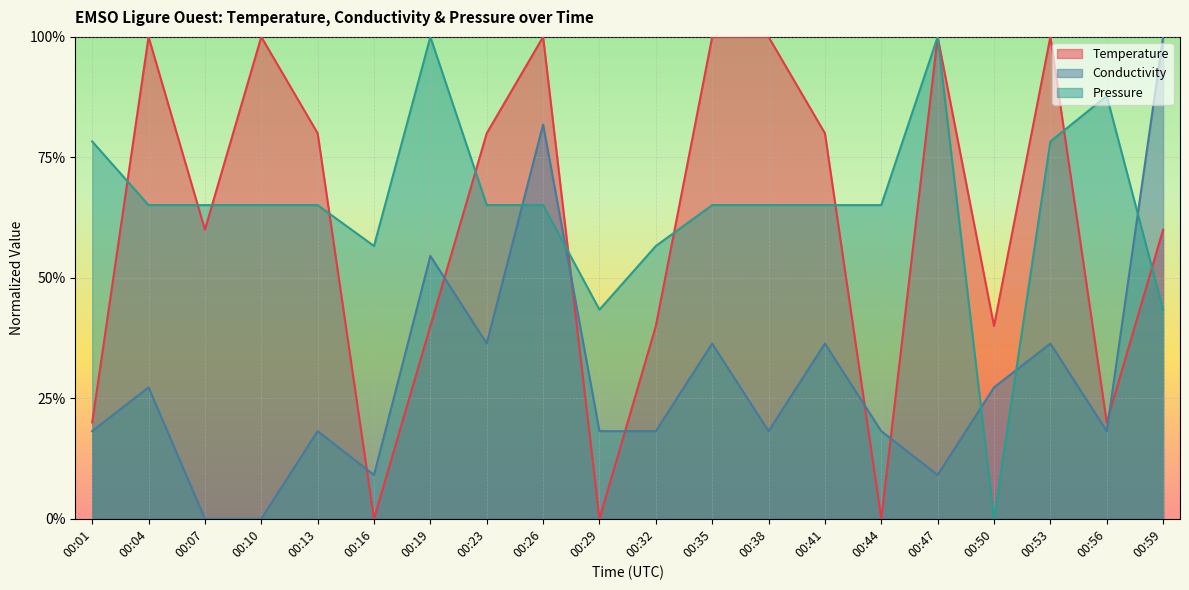

Which series ends up on top after the final intersection of Temperature and Conductivity?

Conductivity